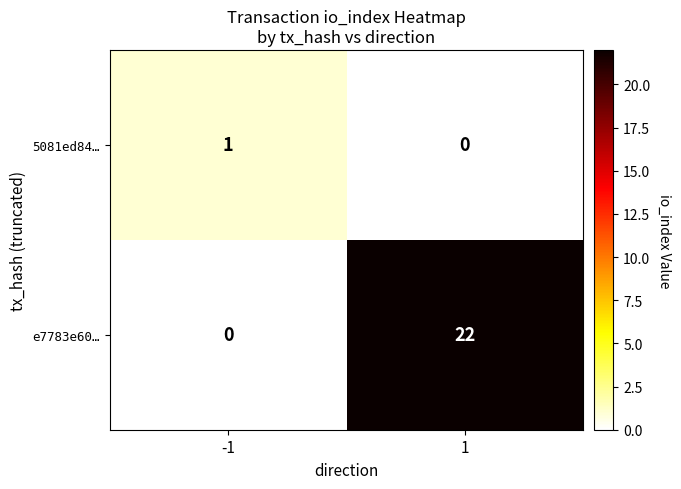

How many categories are shown in the chart?

2